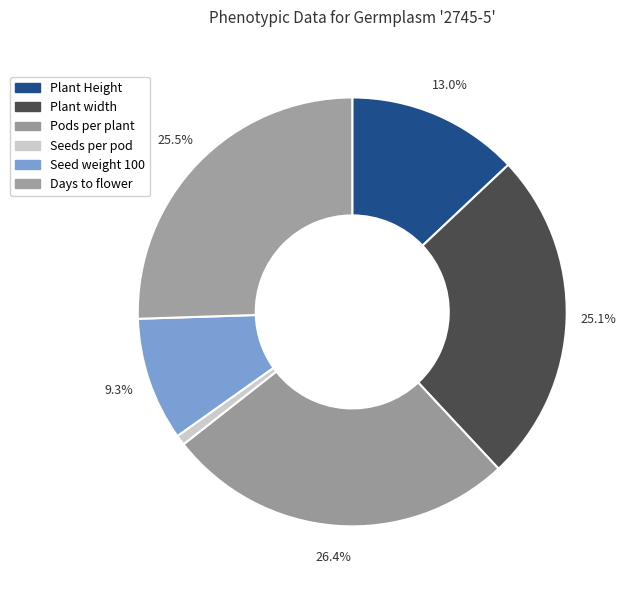

How many segments does this pie chart have?

6